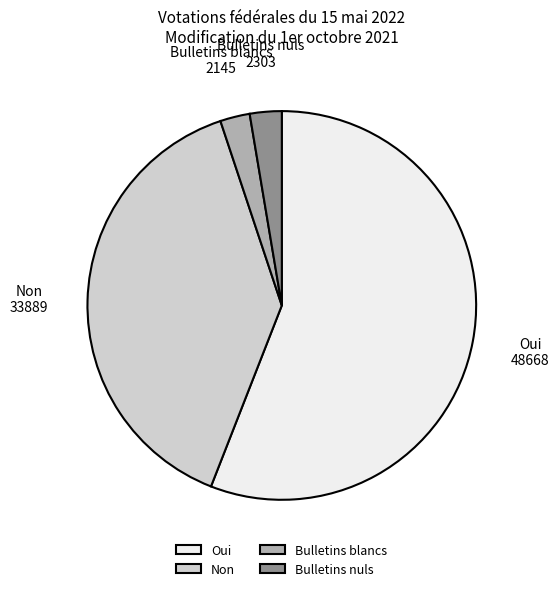

Combined, do Non and Bulletins nuls account for over 50%?

No